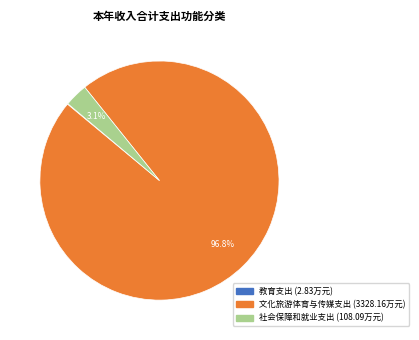

Which slice is the largest?

文化旅游体育与传媒支出